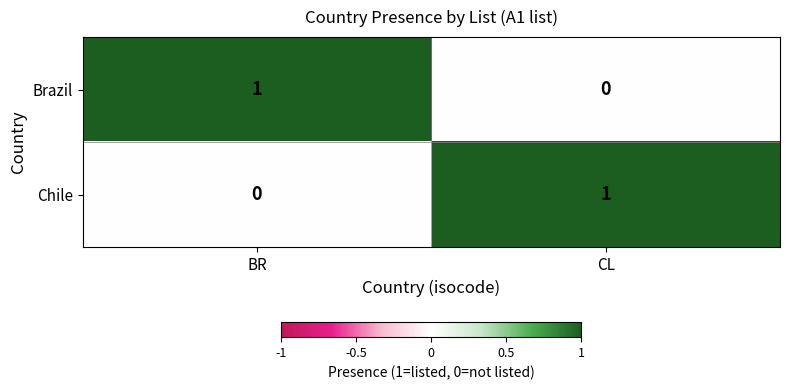

How many values in the Brazil series are below 1?

1